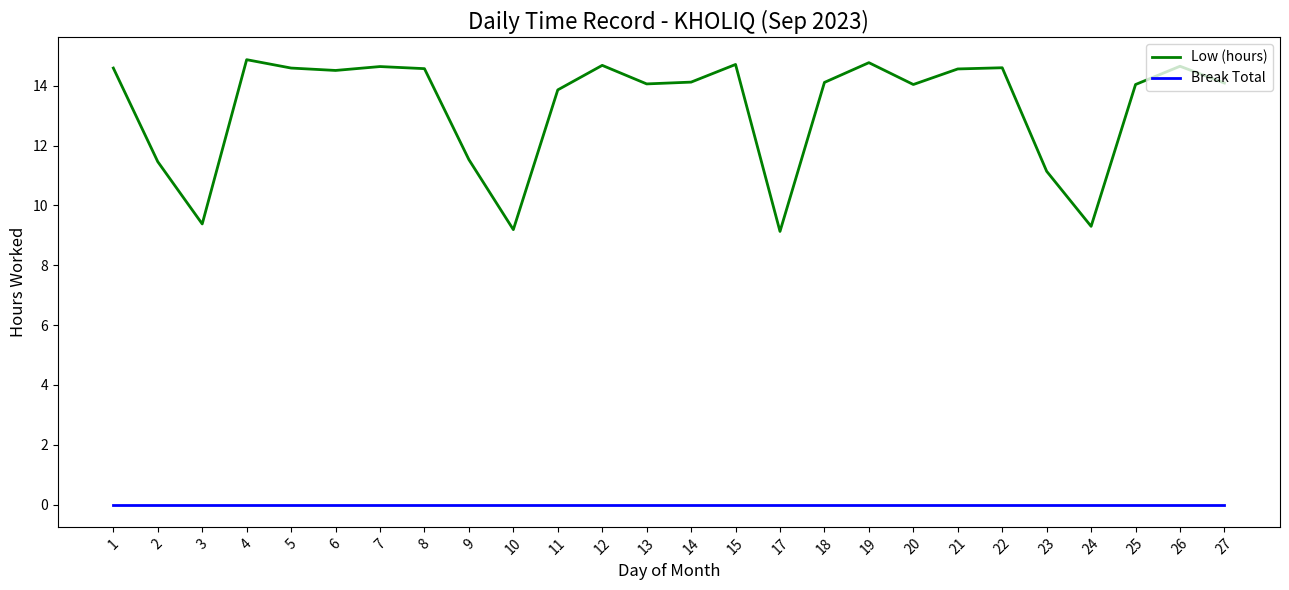

Where is the first local minimum for Low (hours)?

3